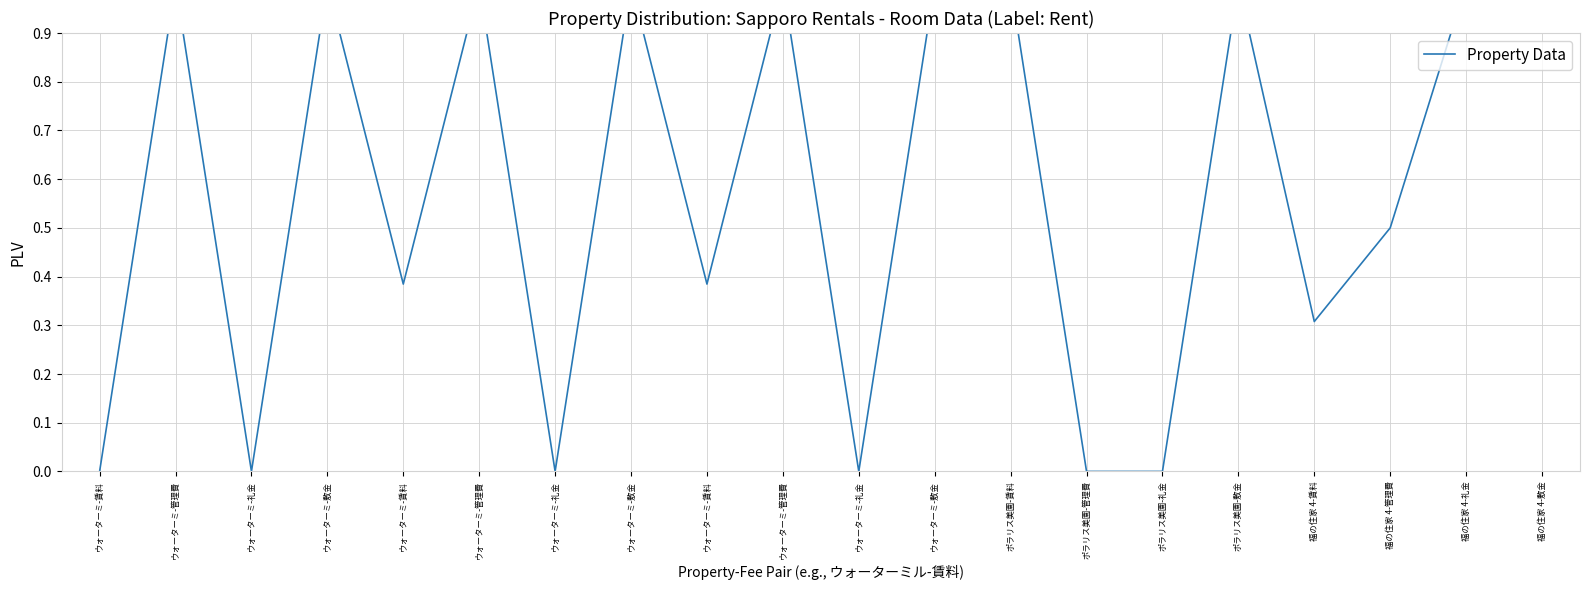

At which category does the chart reach its minimum across all series?

ウォーターミ-賃料